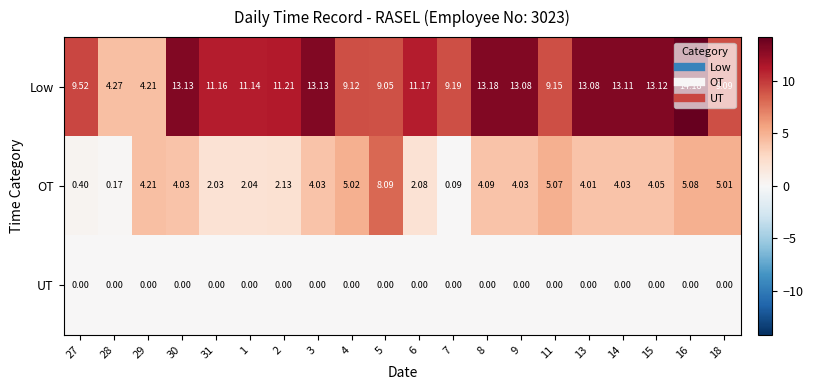

Between 30 and 18, which series saw the biggest shift?

Low